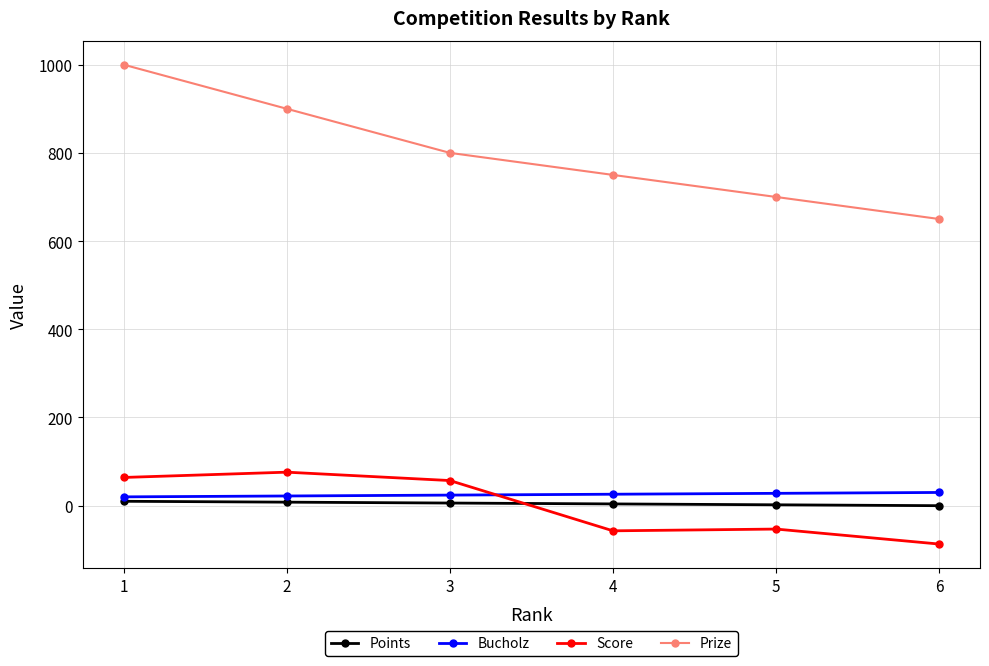

Rank the series by their maximum value, from highest to lowest.

Prize, Score, Bucholz, Points